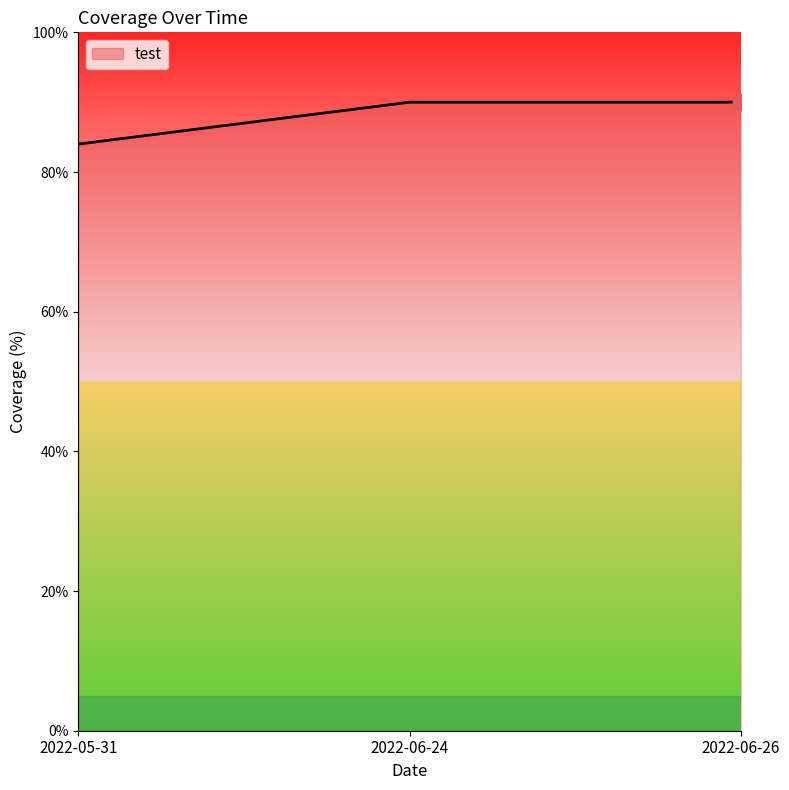

What is the minimum value shown in the chart?

84